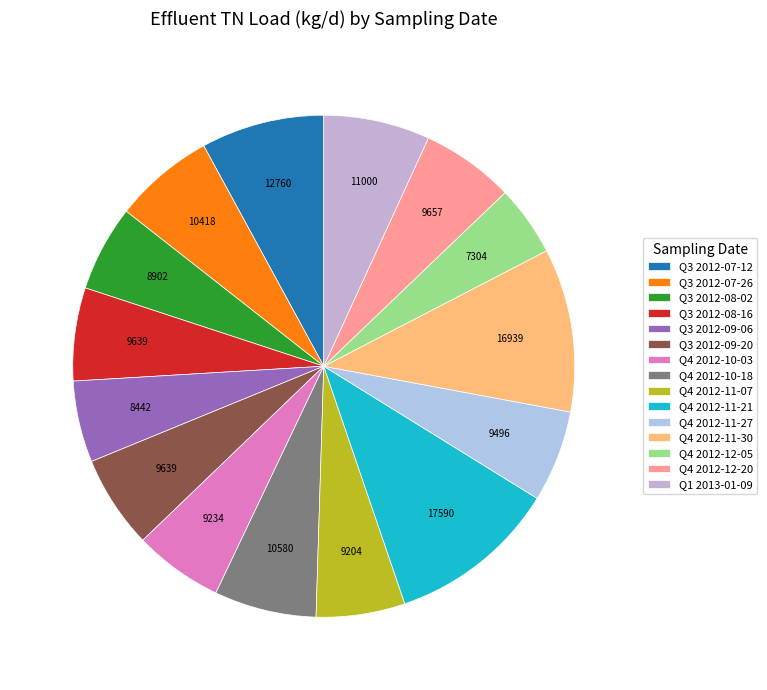

True or false: Q3 2012-07-26 accounts for 6% of the total.

True